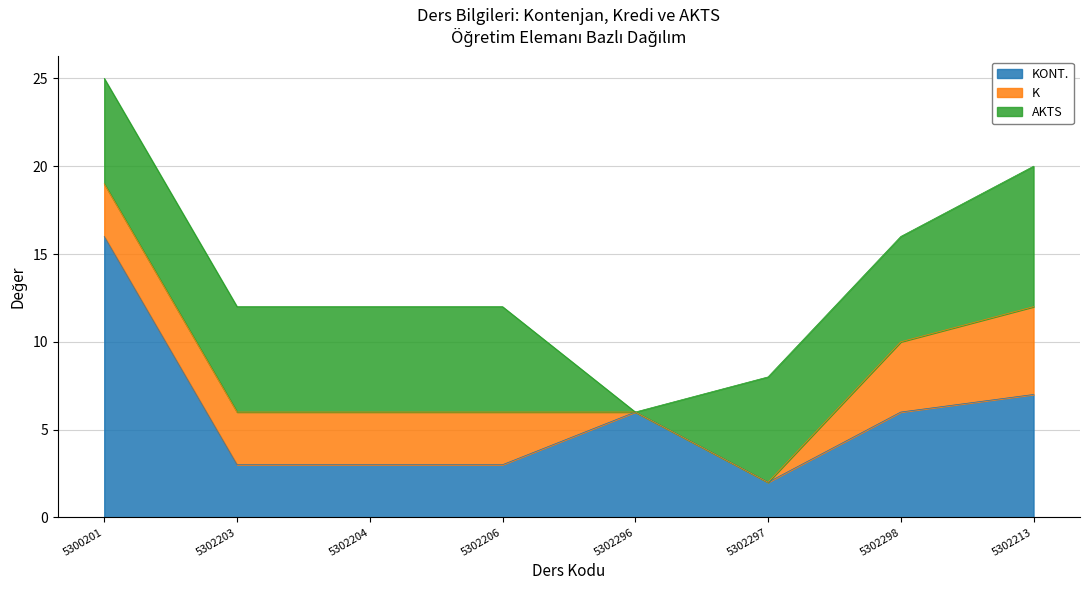

Where do KONT. and AKTS first cross each other?

5300201 and 5302203